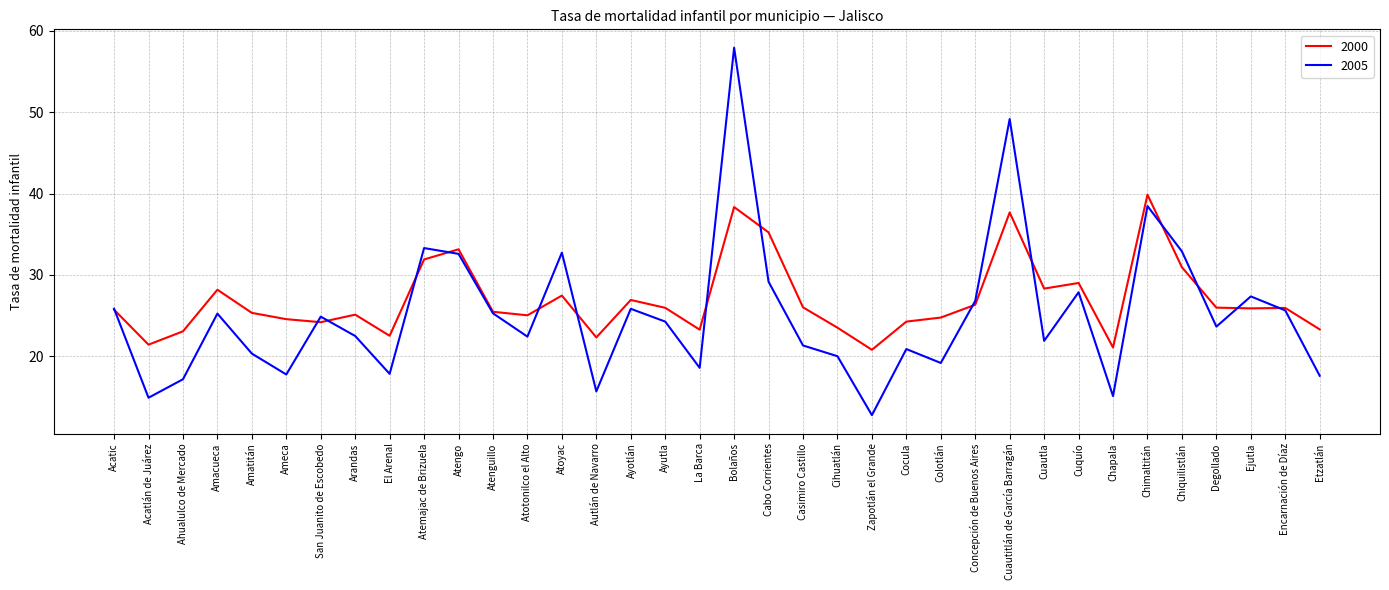

The 2005 series shows 20.0 at Cihuatlán. True or false?

True